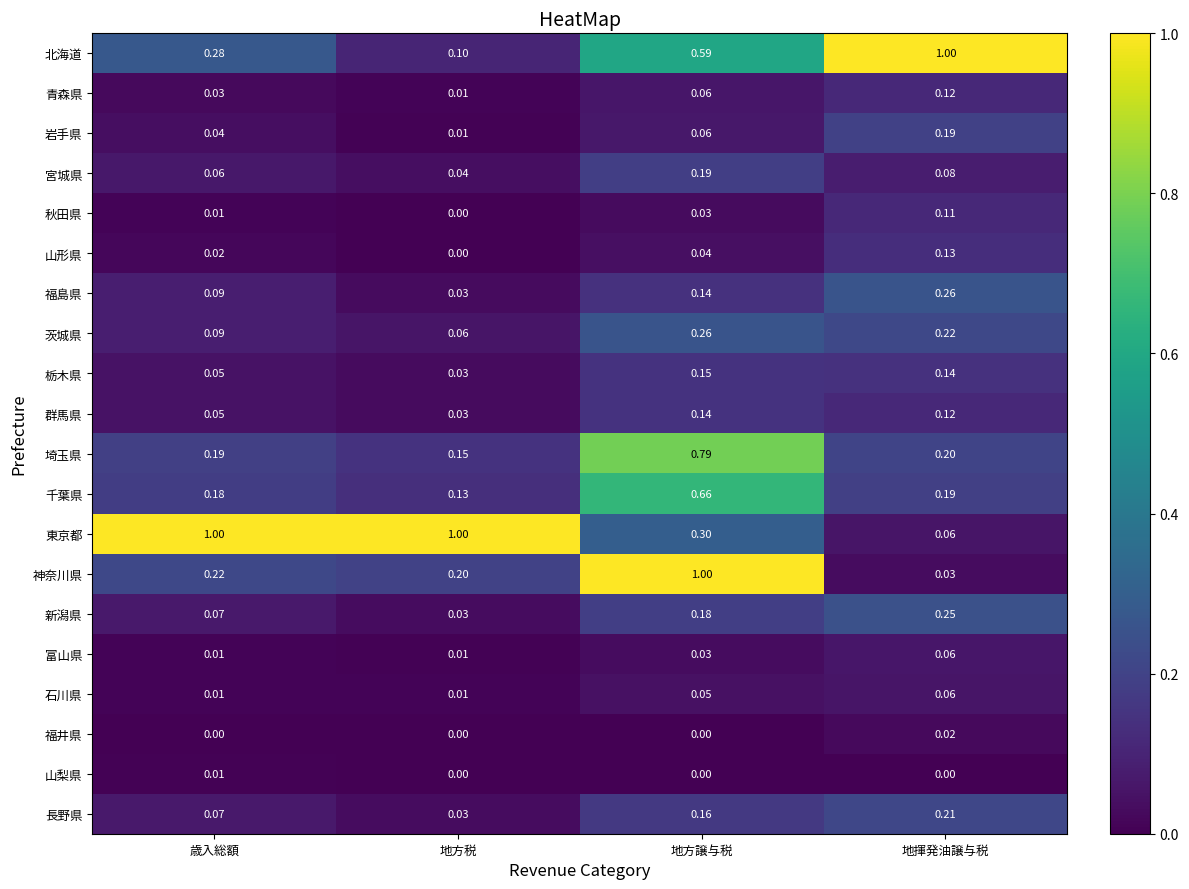

Where is 青森県 nearest to the value 0?

地方税